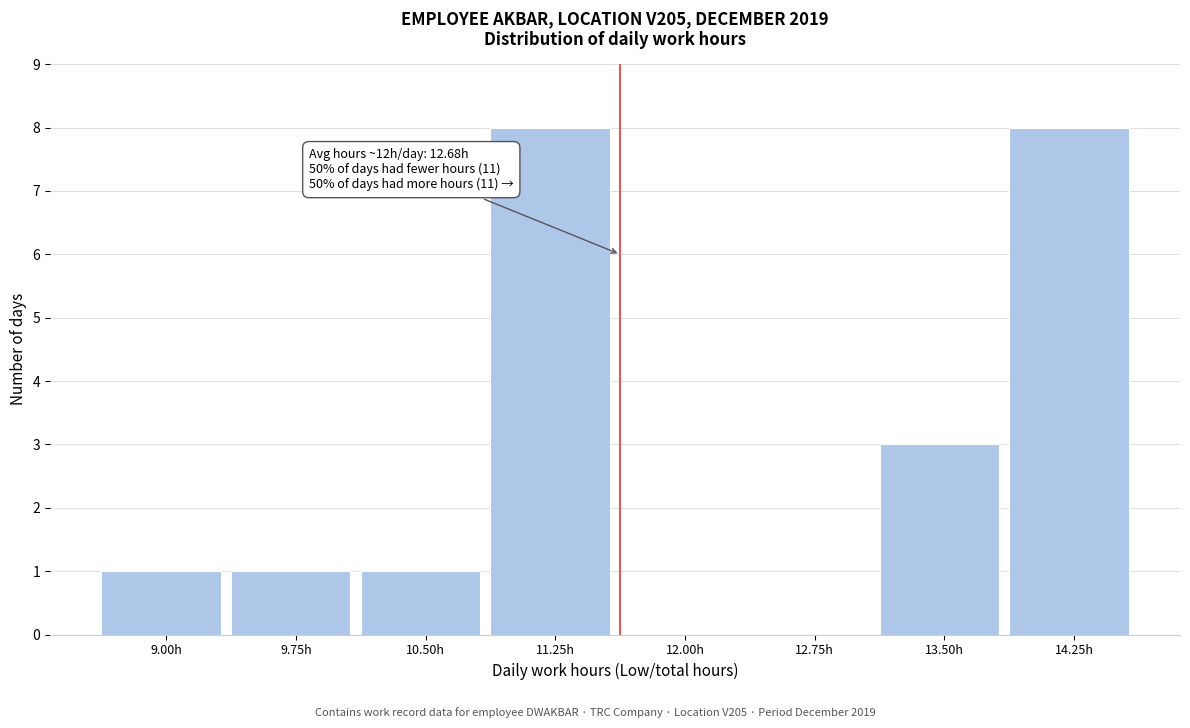

Reading left to right, extract all data points from this chart.

9.00h=1	9.75h=1	10.50h=1	11.25h=8	12.00h=0	12.75h=0	13.50h=3	14.25h=8